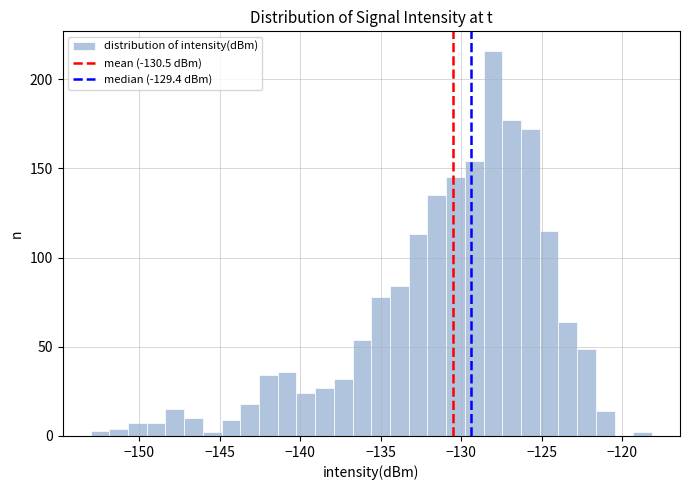

Read against the x-axis, roughly where is the centre of the tallest bar?

-128.0